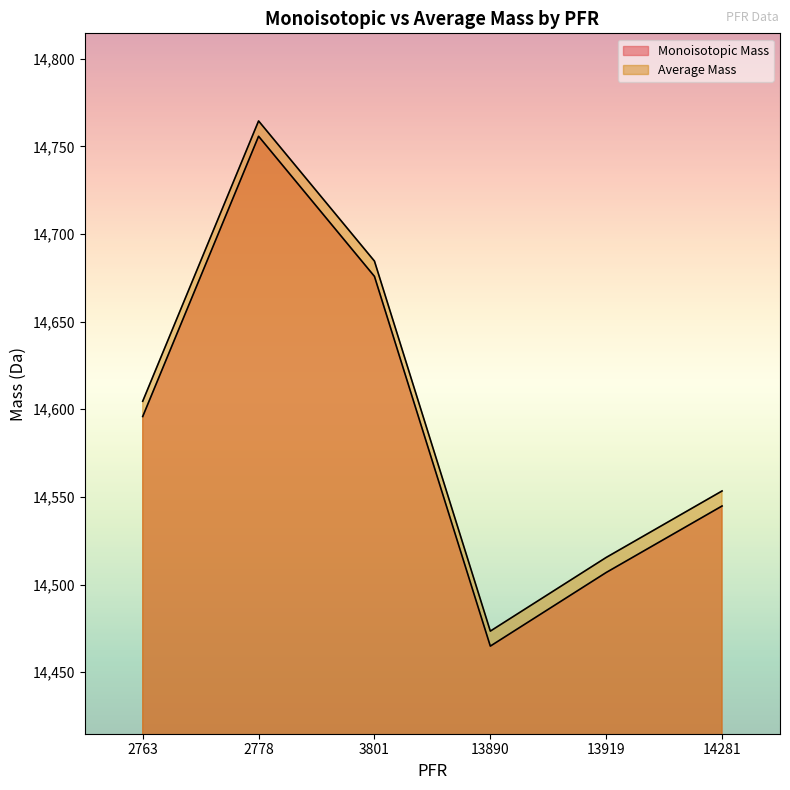

List the series in order of their peak value, lowest first.

Monoisotopic Mass, Average Mass